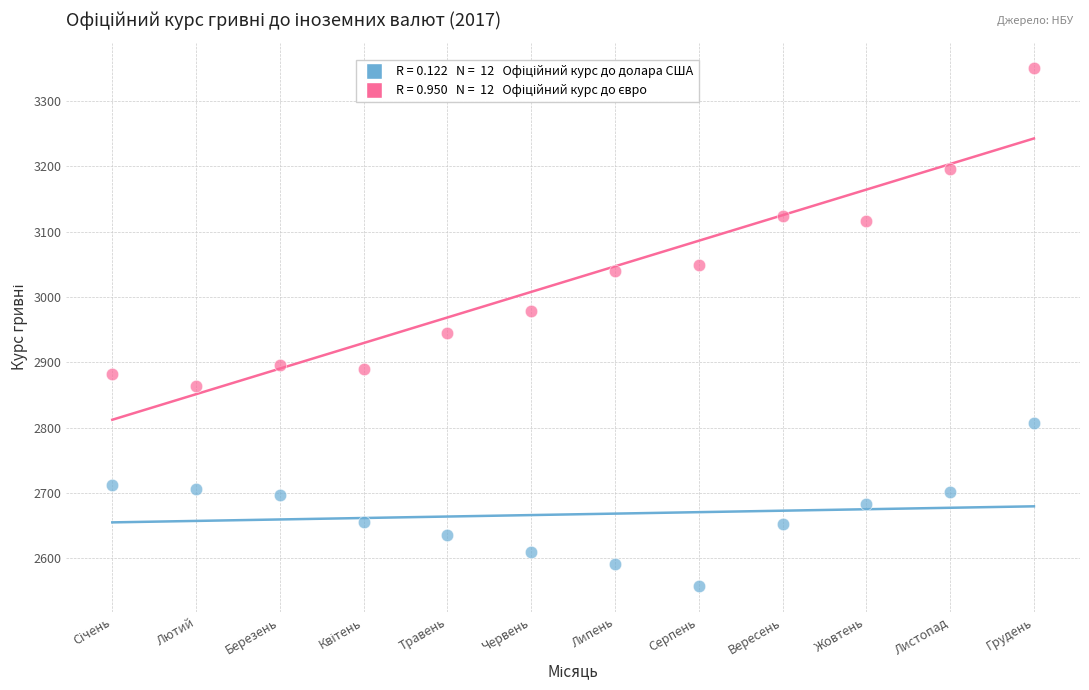

Across all data points, what is the range of Y values (max minus min)?

791.6